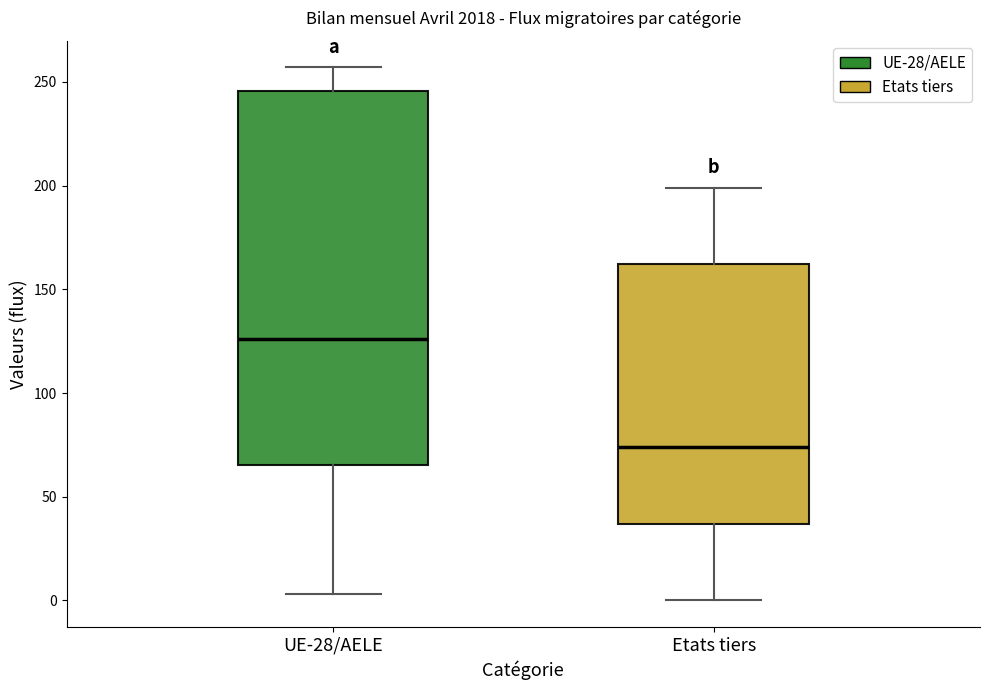

Comparing the boxes themselves (not the whiskers), which one is the tallest?

UE-28/AELE